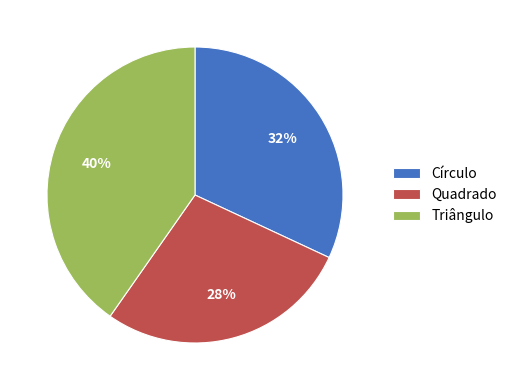

The Círculo slice represents 32% of the pie. True or false?

True